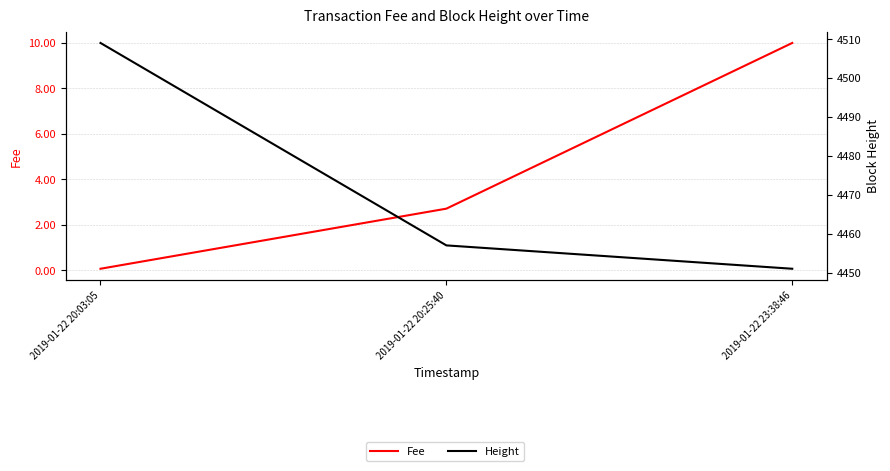

Which series changed the most between 2019-01-22 20:03:05 and 2019-01-22 23:38:46?

Height